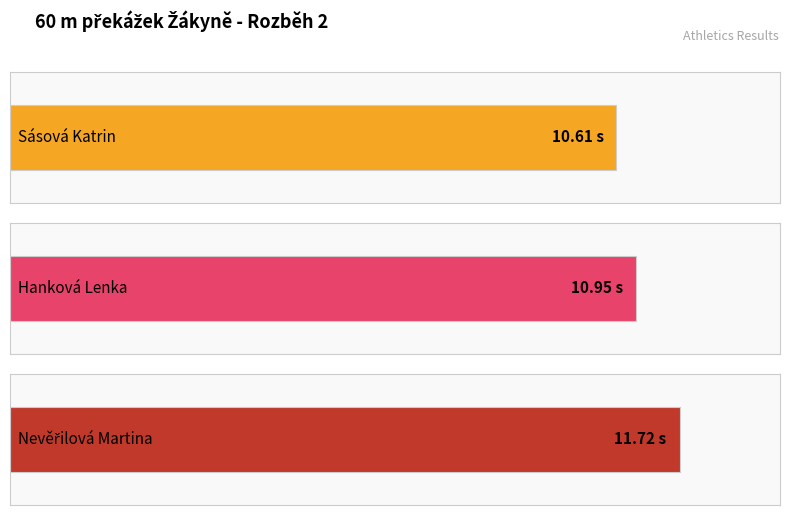

Which label corresponds to the smallest value in the chart?

Sásová Katrin